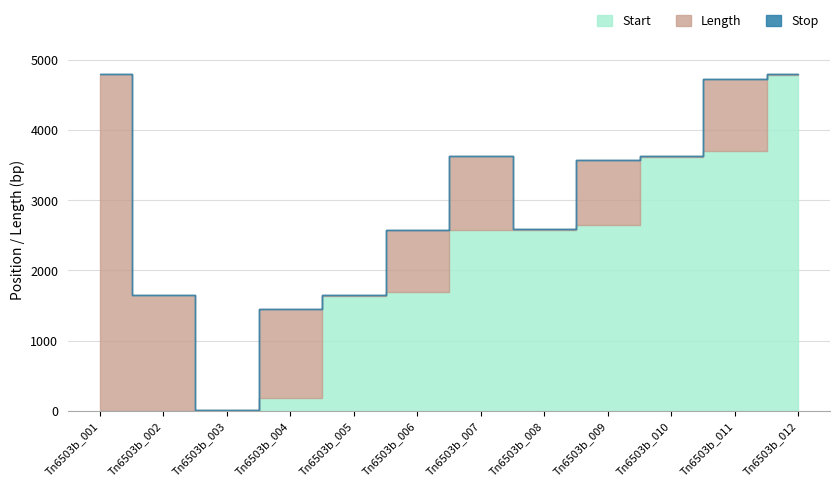

What is the maximum value shown in the chart?

4798